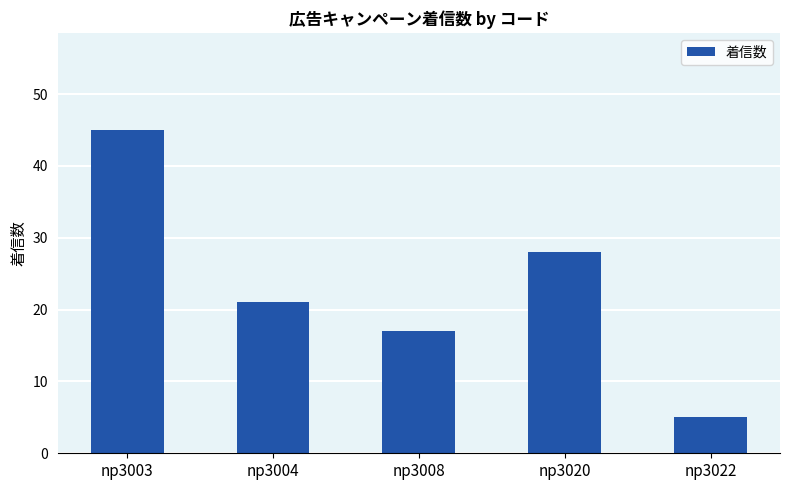

What is the difference between the maximum and minimum values?

40